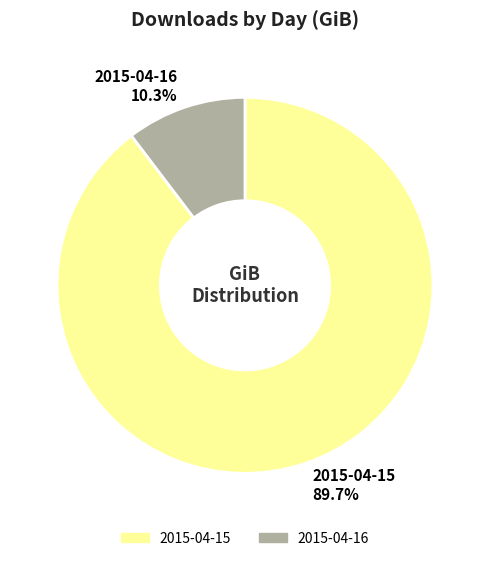

Which slice is the largest?

2015-04-15